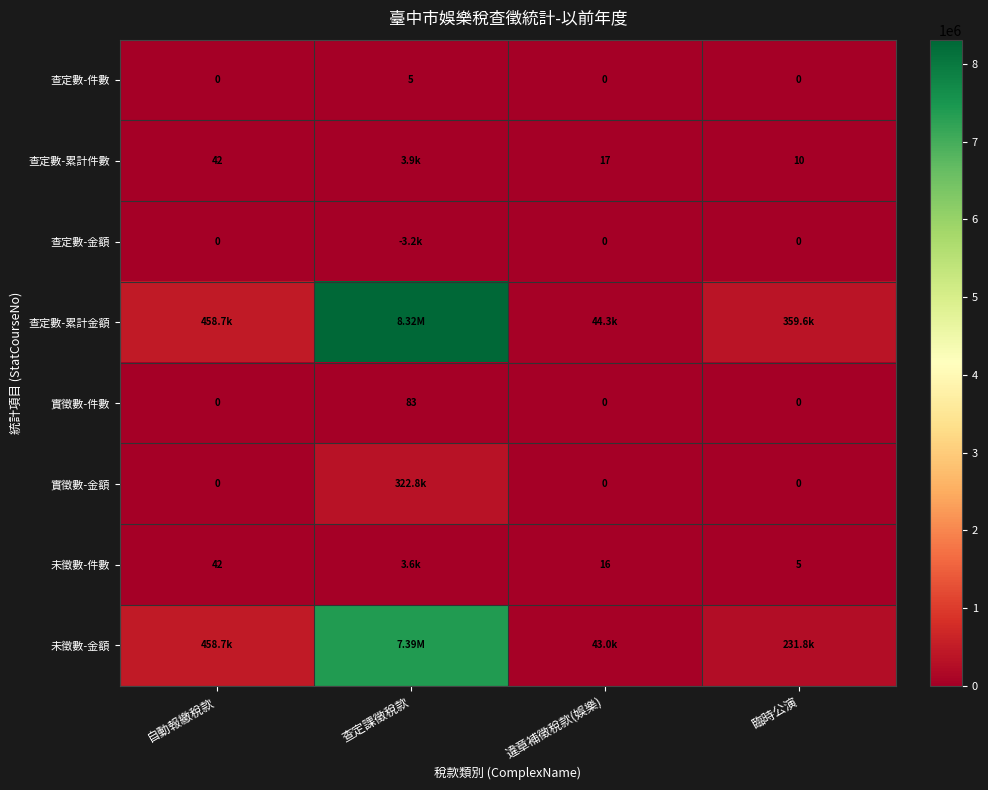

The 實徵數-金額 series shows 0 at 違章補徵稅款(娛樂). True or false?

True